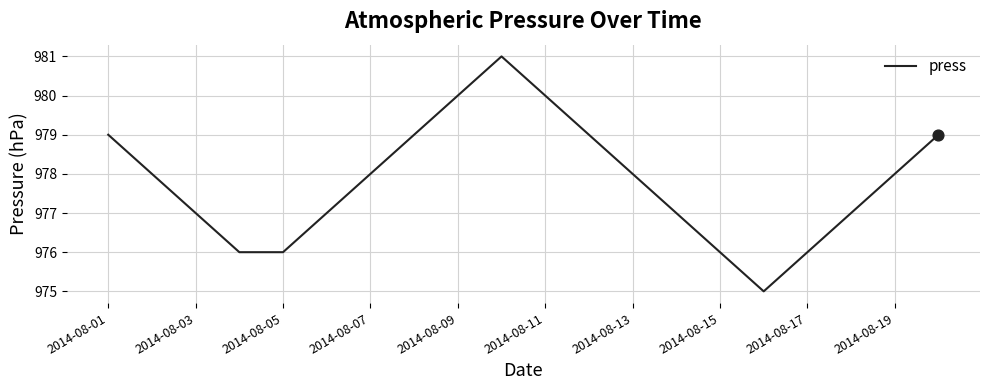

What is the smallest value displayed?

975